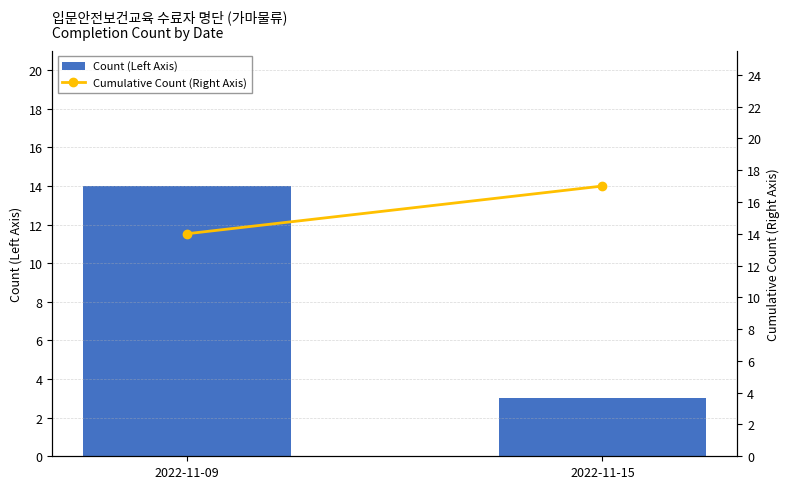

At which category is the sum across all series the highest?

2022-11-09